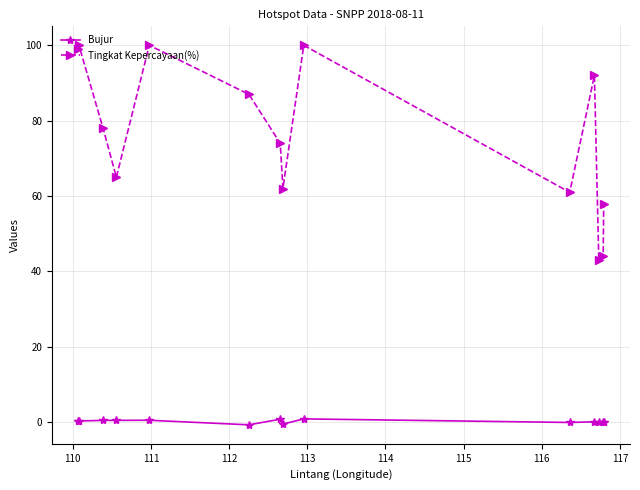

What is the maximum value shown in the chart?

100.0